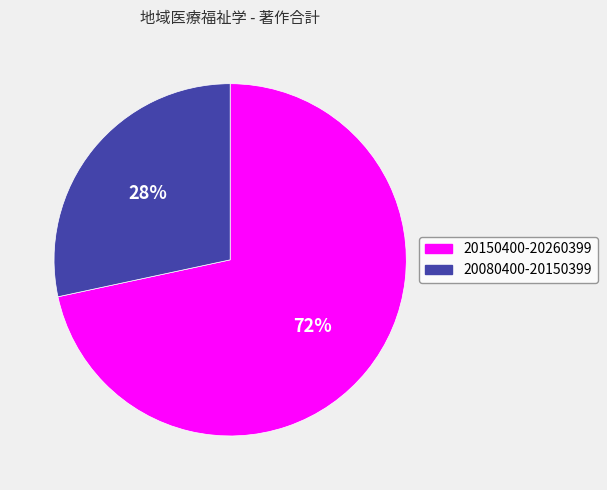

True or false: 20080400-20150399 accounts for 28% of the total.

True